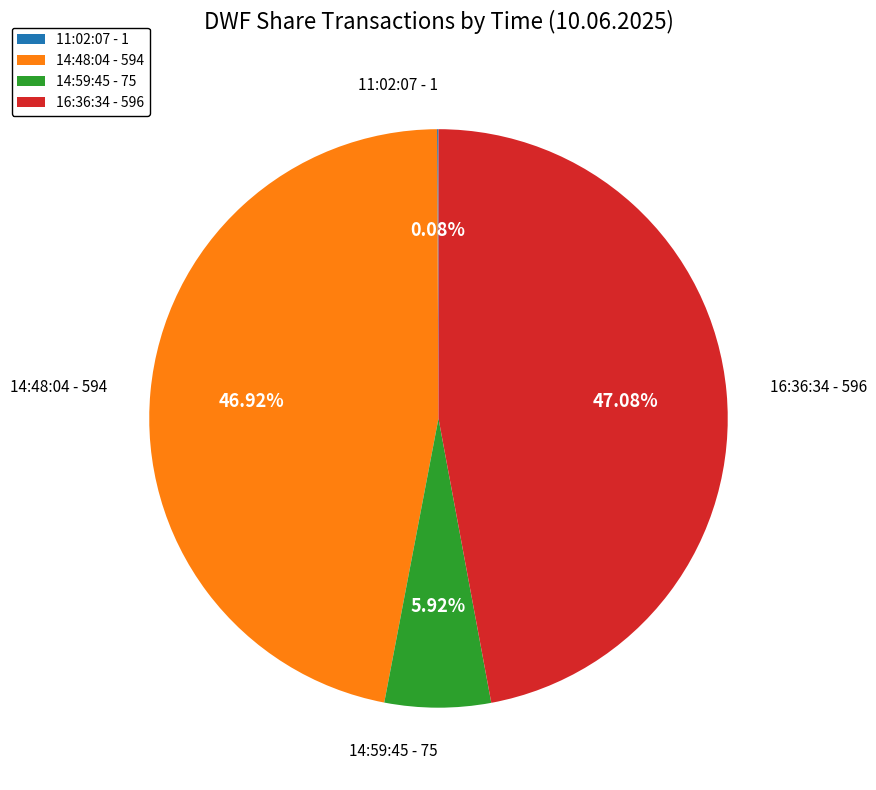

Is the sum of 14:48:04 and 14:59:45 greater than half?

Yes